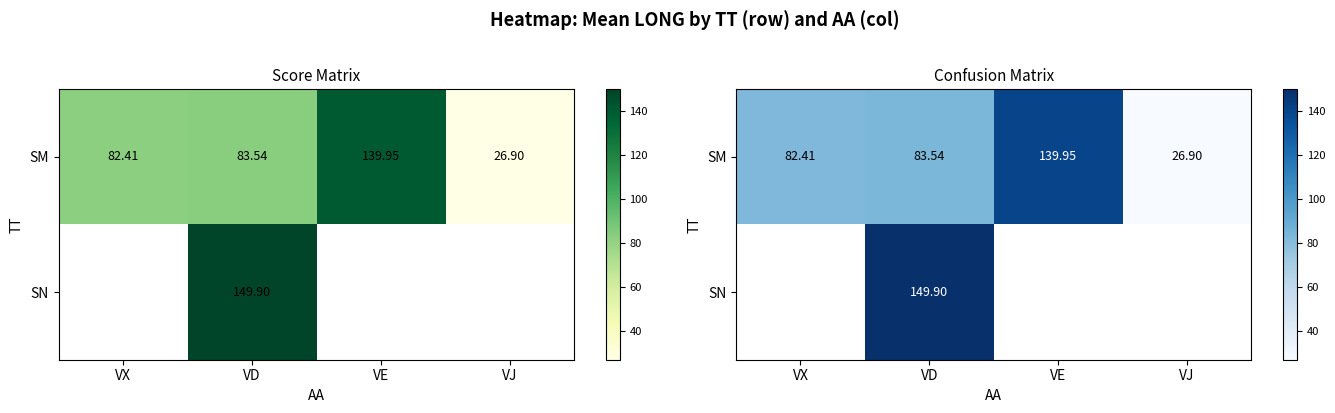

Rank the categories by SM value from highest to lowest.

VE, VD, VX, VJ